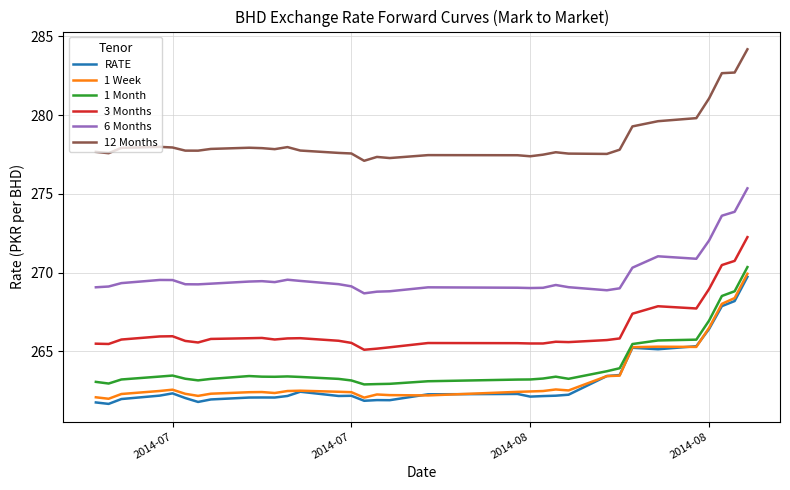

True or false: 6 Months and 1 Week intersect in this chart.

False